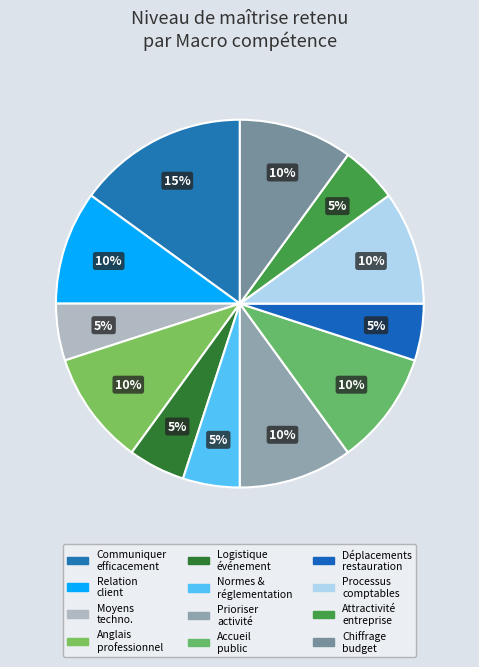

How many segments does this pie chart have?

12